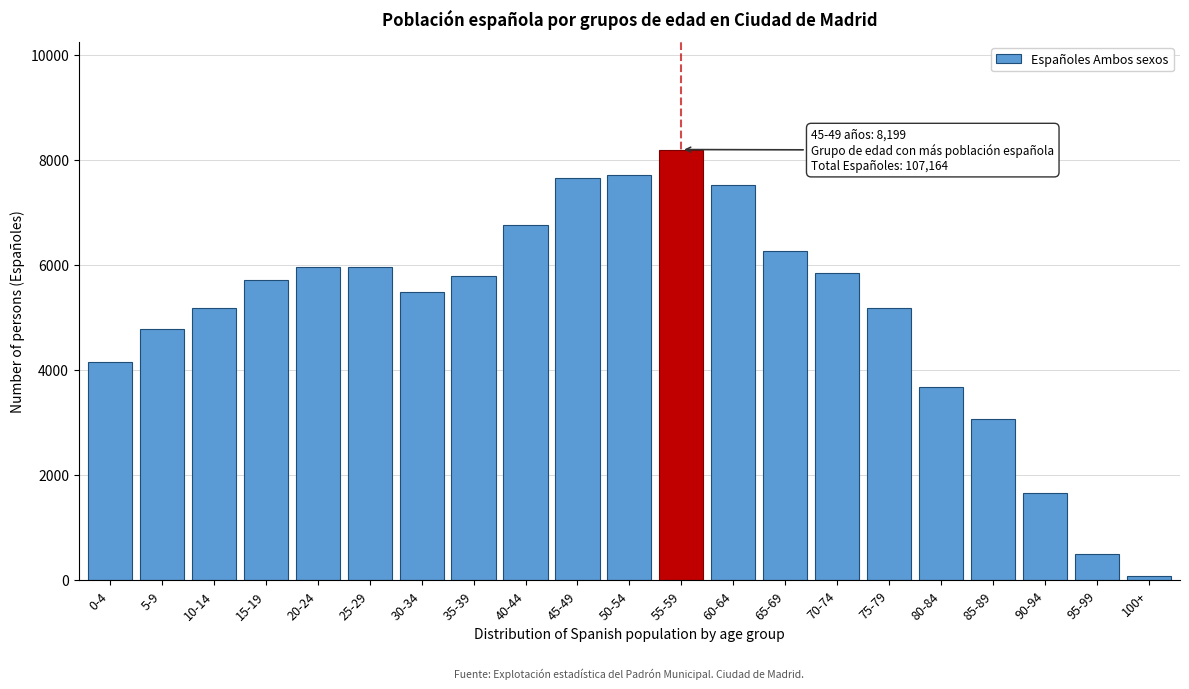

What is the label of the 16th bar from the left?

75-79